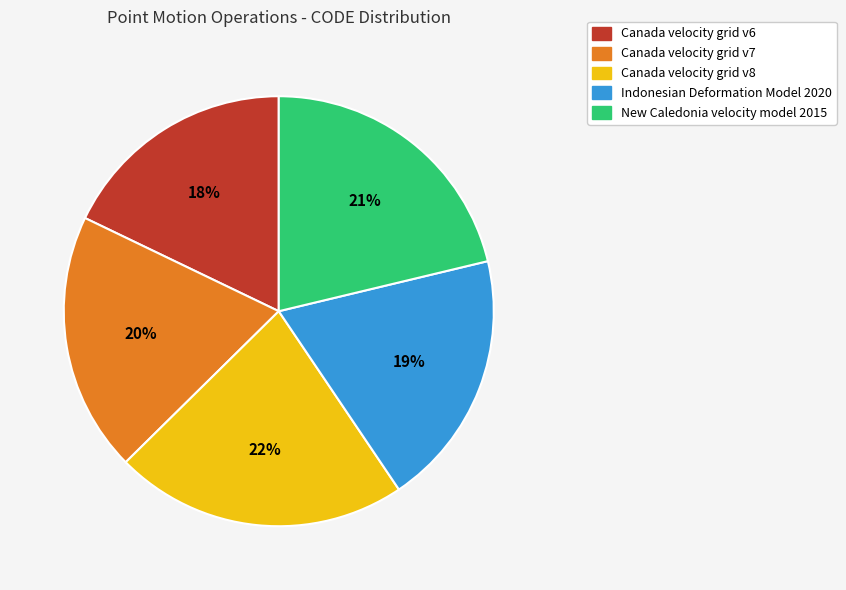

Count the number of slices in the pie.

5